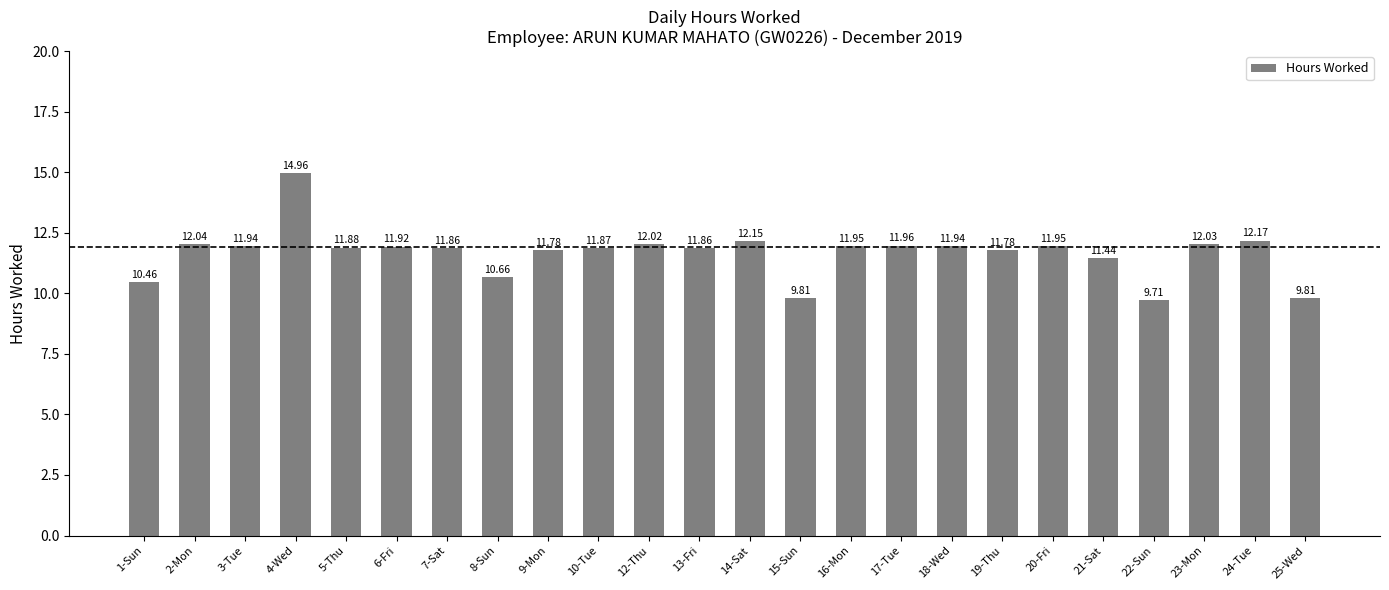

The value at 3-Tue is 3.1. True or false?

False